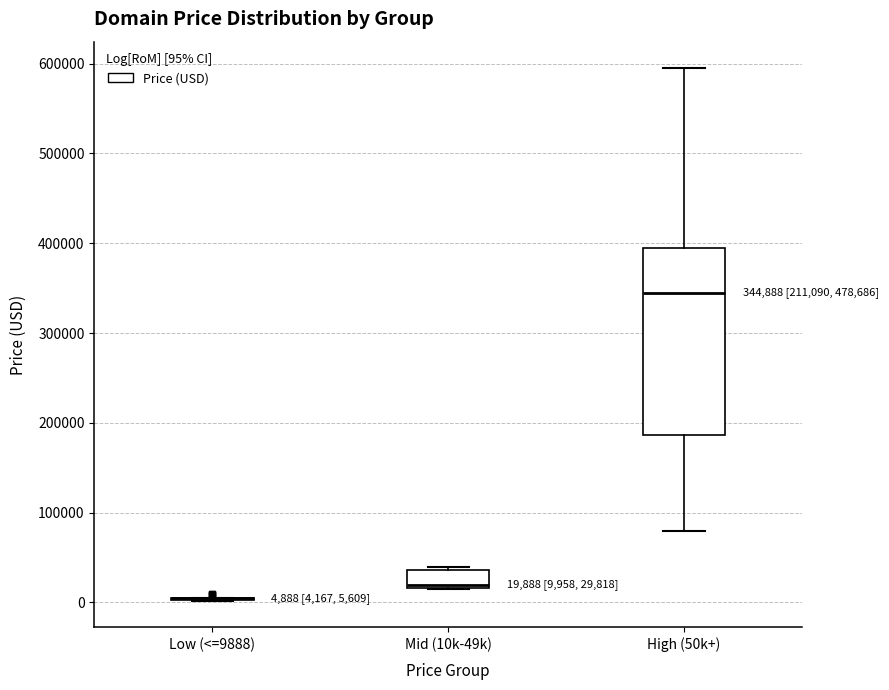

Comparing the boxes themselves (not the whiskers), which one is the tallest?

High (50k+)